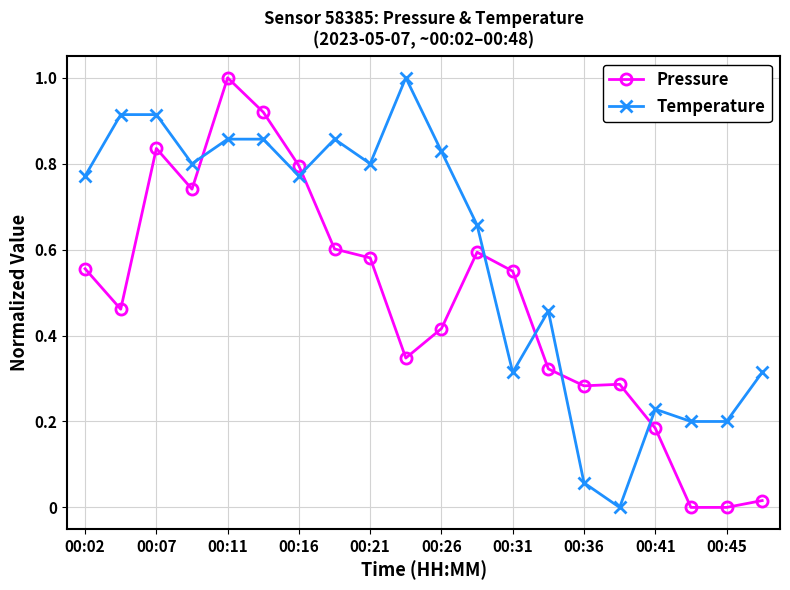

True or false: Pressure and Temperature cross at least once.

True